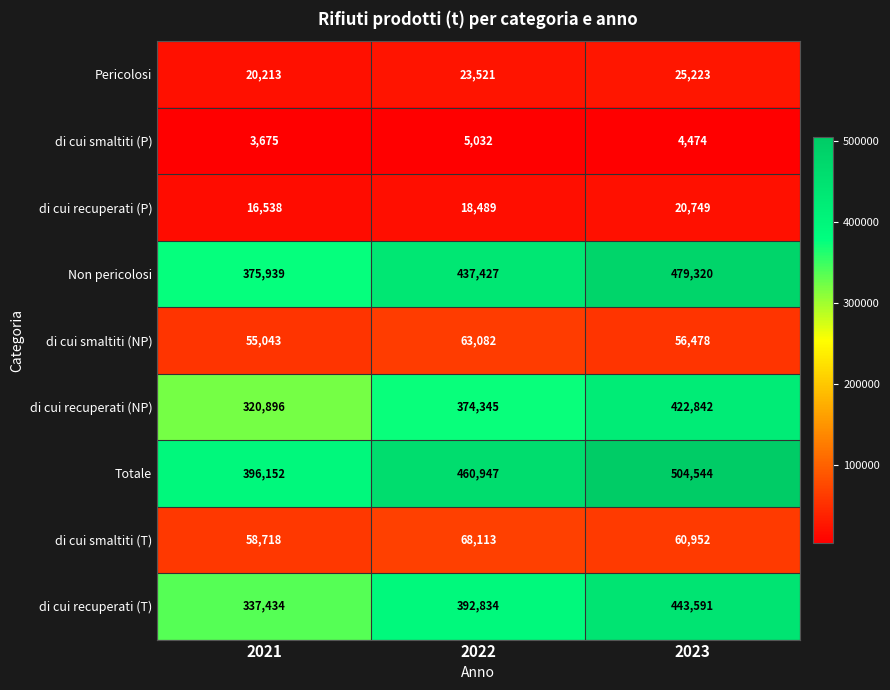

Where is di cui recuperati (NP) nearest to the value 371869?

2022